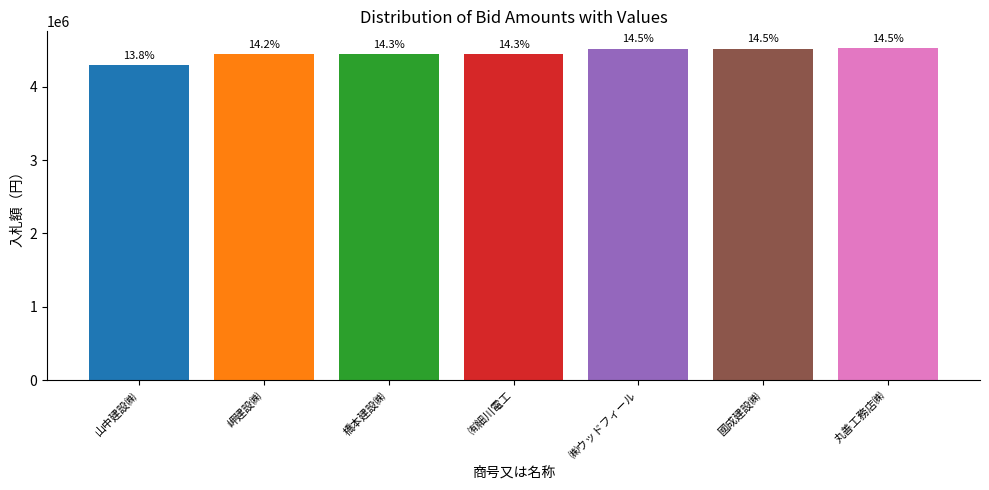

Reading left to right, list all the values displayed in this chart.

山中建設㈱=4300000	岬建設㈱=4440000	橋本建設㈱=4450000	㈲細川電工=4450000	㈱ウッドフィール=4520000	國成建設㈱=4520000	丸善工務店㈱=4528000